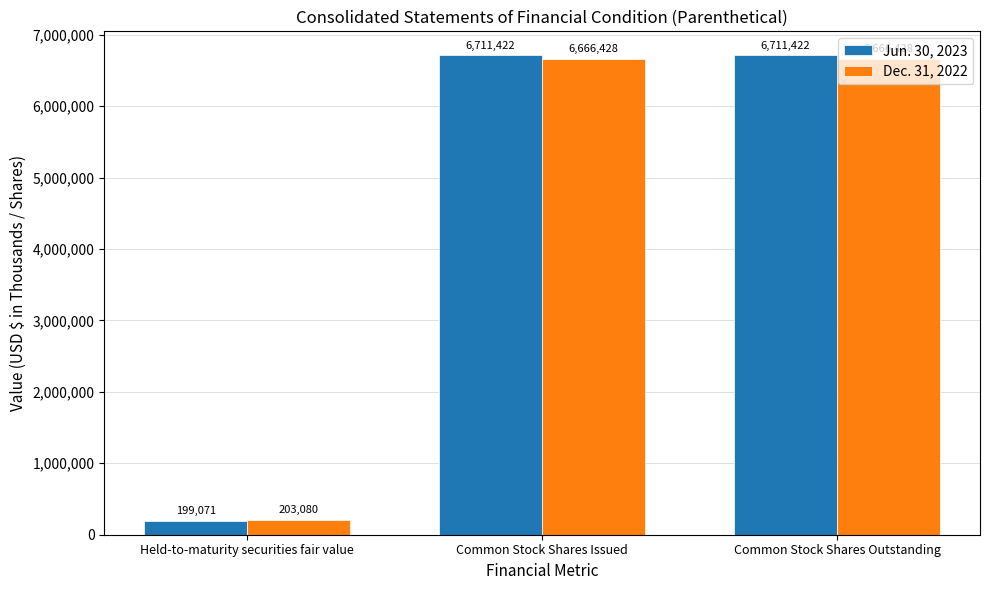

True or false: Dec. 31, 2022 has a value of 6666428 at Common Stock Shares Outstanding.

True